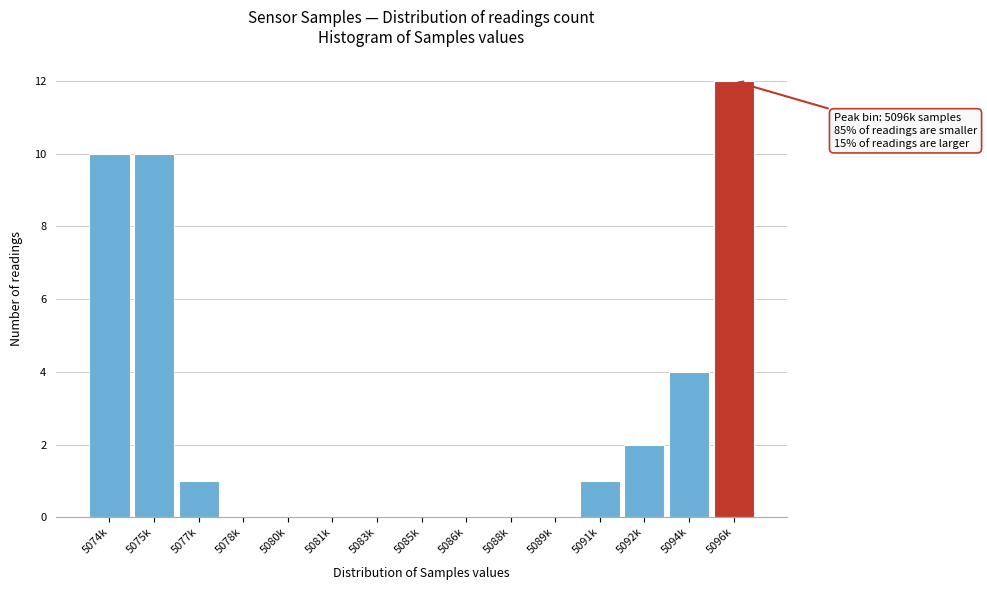

Reading left to right, list all the values displayed in this chart.

5074k=10	5075k=10	5077k=1	5078k=0	5080k=0	5081k=0	5083k=0	5085k=0	5086k=0	5088k=0	5089k=0	5091k=1	5092k=2	5094k=4	5096k=12